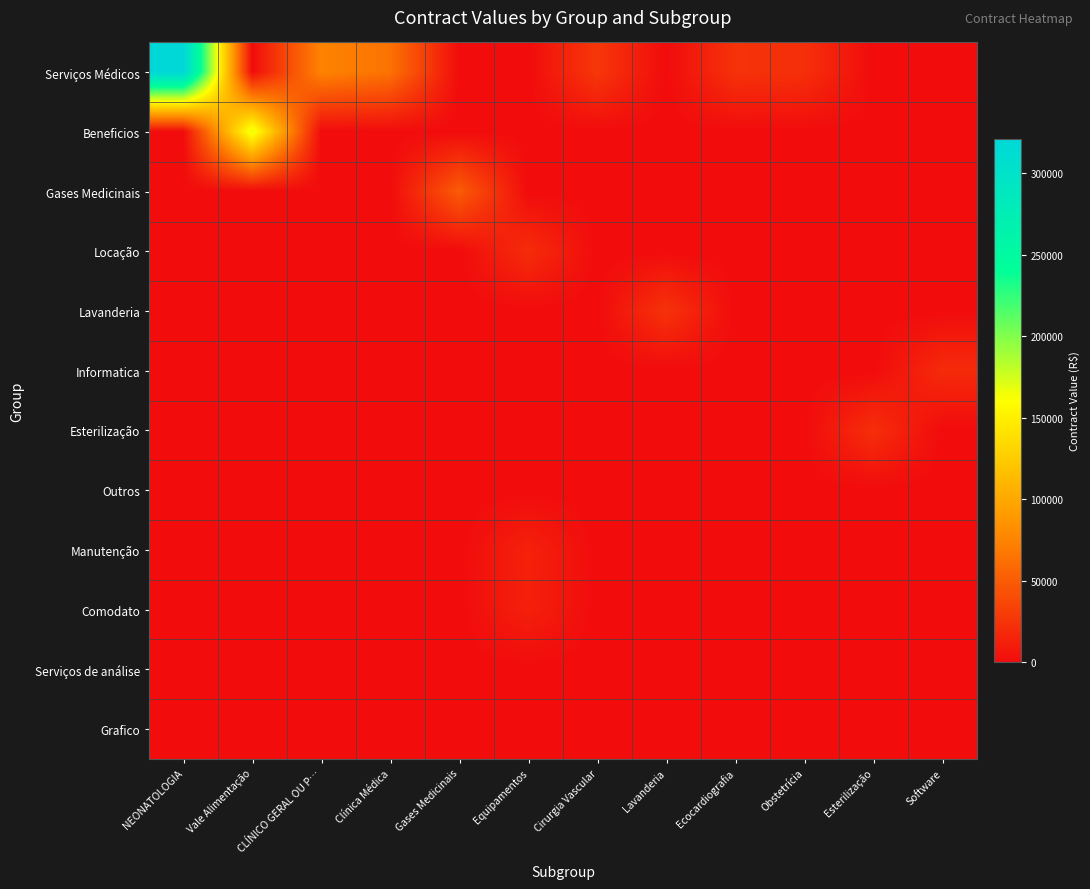

At which category is the sum across all series the highest?

NEONATOLOGIA